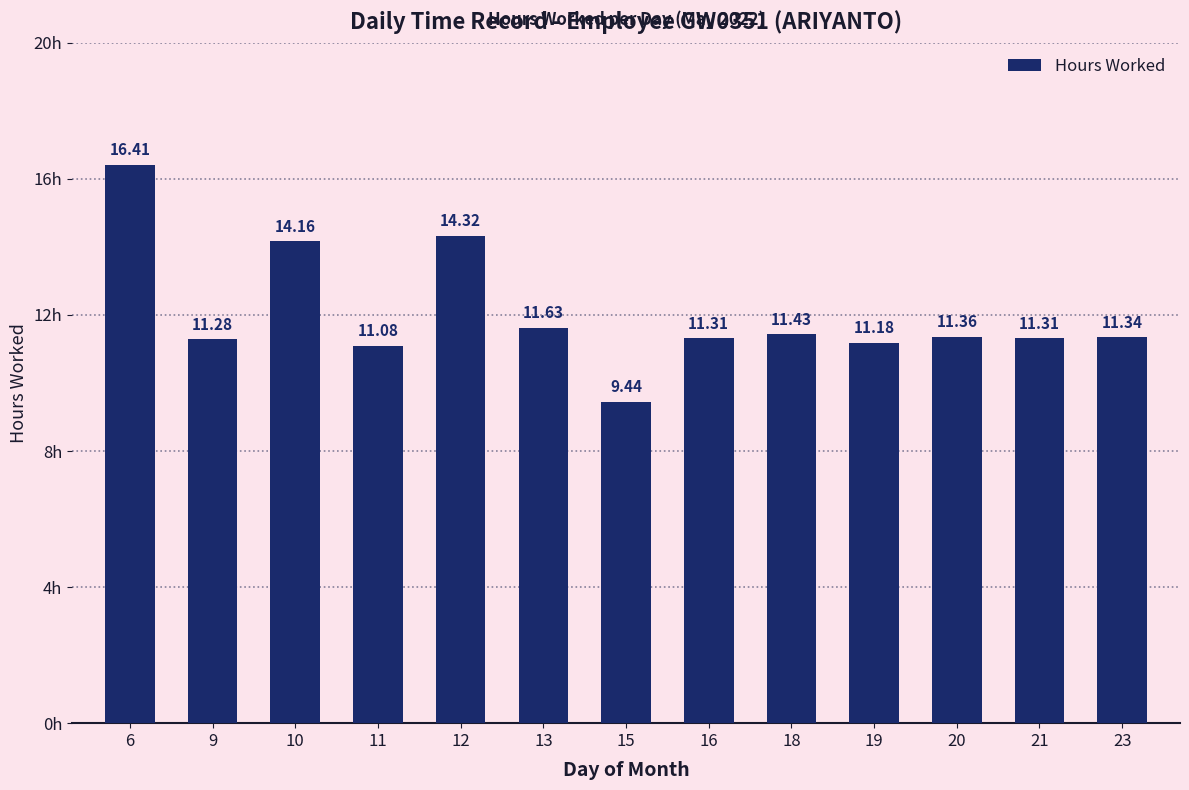

What is the value of the 1st bar from the left?

16.4